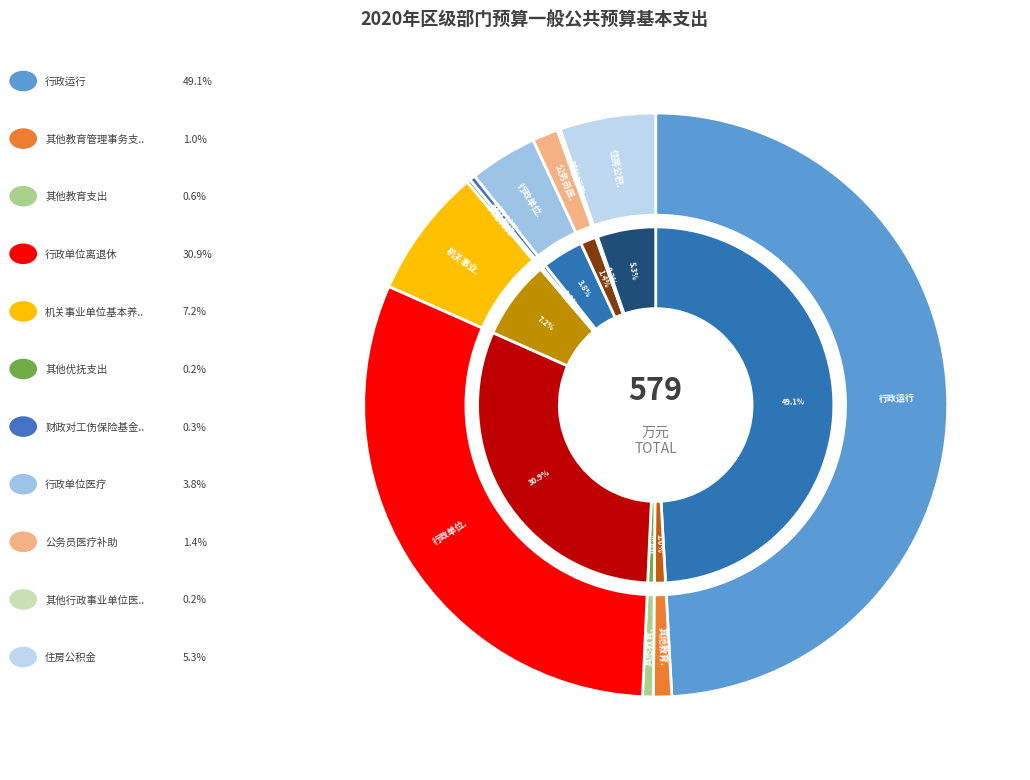

What is the change in value from 其他教育支出 to 行政单位离退休?

+175.6